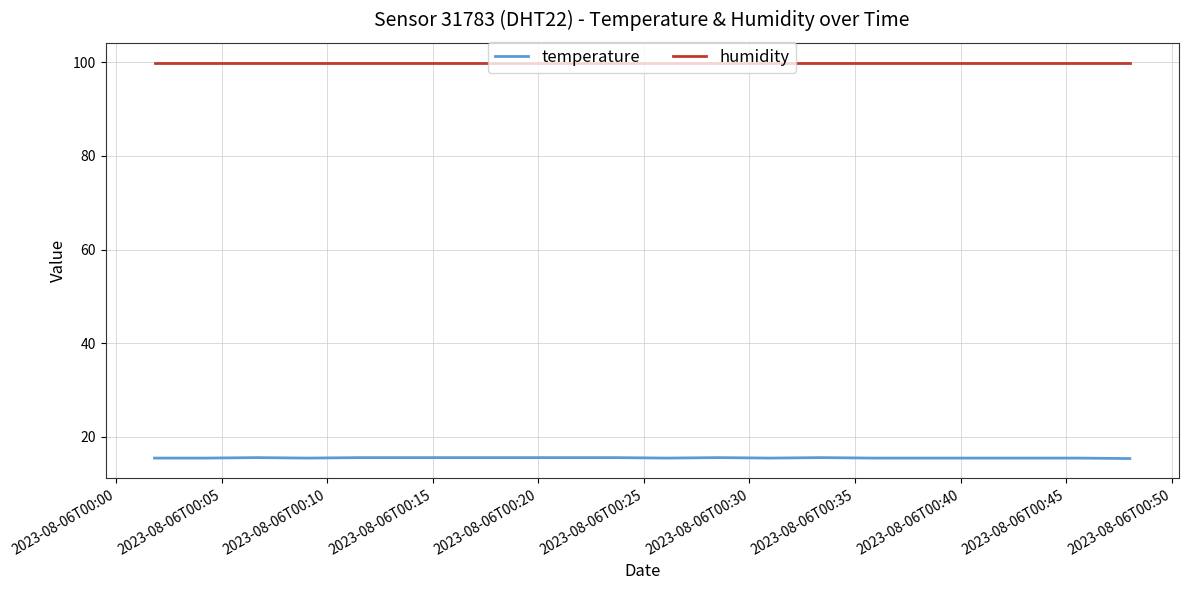

How many series are shown in this chart?

2